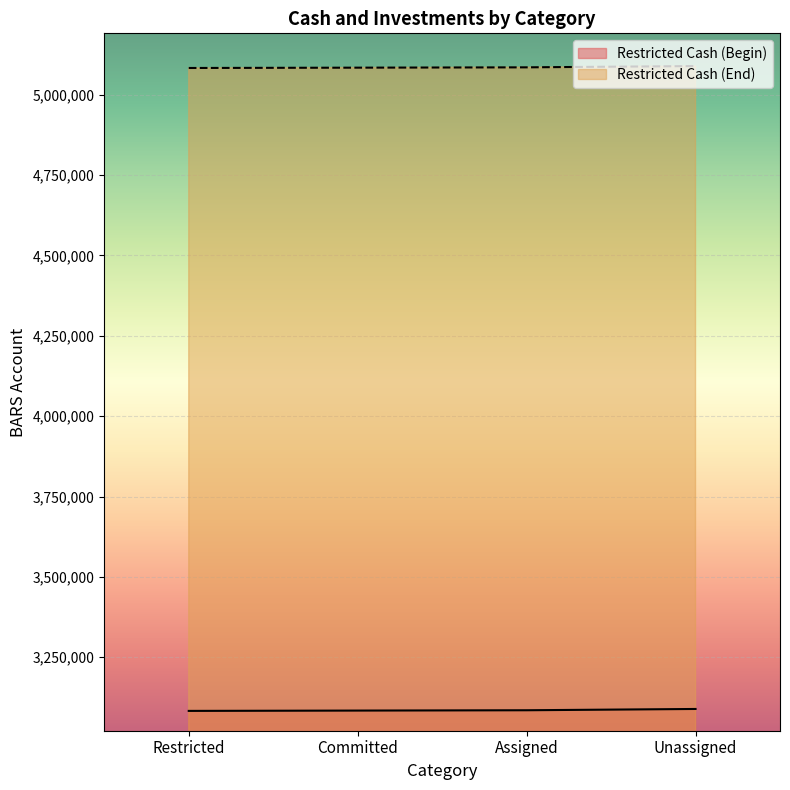

Reading right to left, list all the values displayed in this chart.

Restricted Cash (Begin): Unassigned=3089100	Assigned=3085100	Committed=3084100	Restricted=3083100
Restricted Cash (End): Unassigned=5089100	Assigned=5085100	Committed=5084100	Restricted=5083100